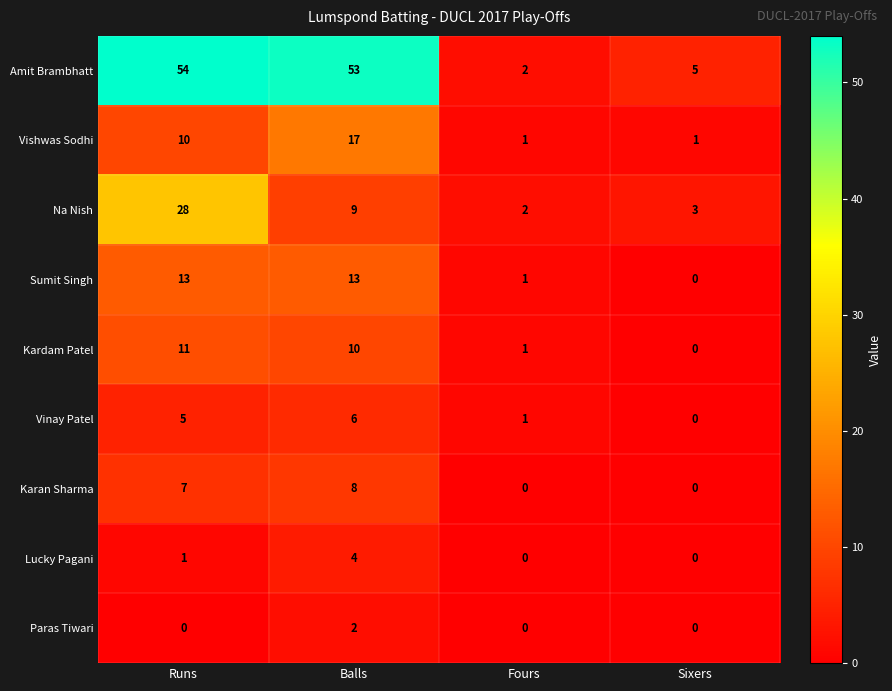

Which series has the widest spread of values?

Amit Brambhatt